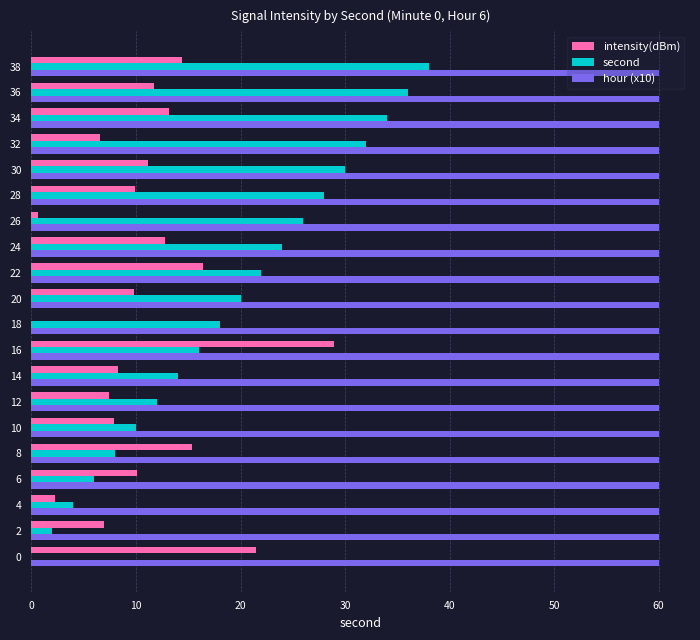

Which series has the largest range (max minus min)?

second